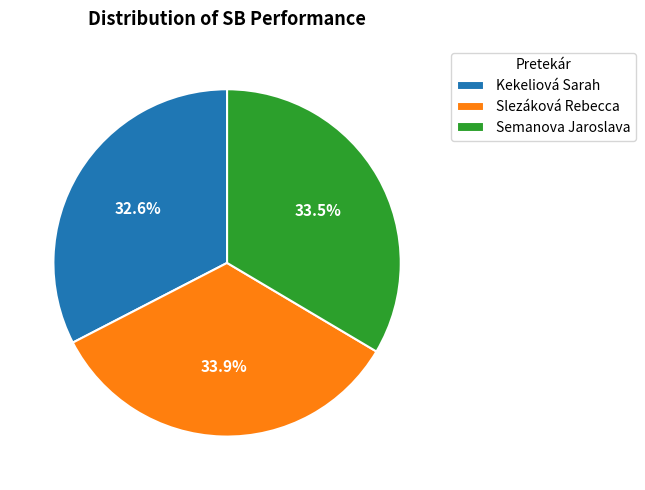

Approximately how many times larger is the value at Semanova Jaroslava compared to Kekeliová Sarah?

1.0